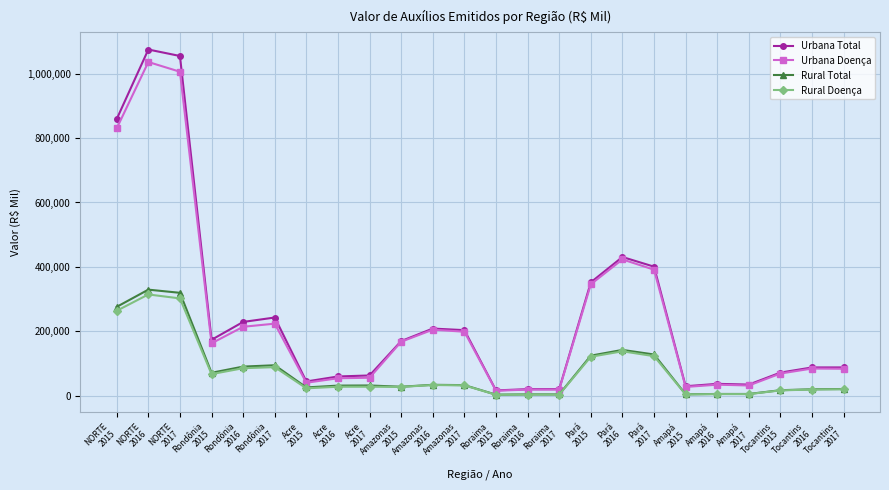

In Urbana Doença, how many points are lower than both neighbors (excluding endpoints)?

5